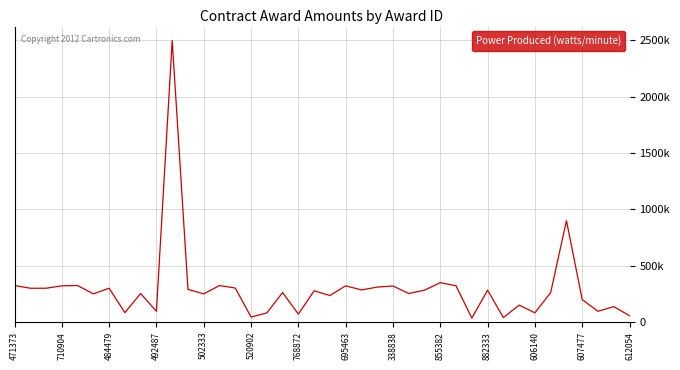

Does the chart display data point markers on the line(s)?

No